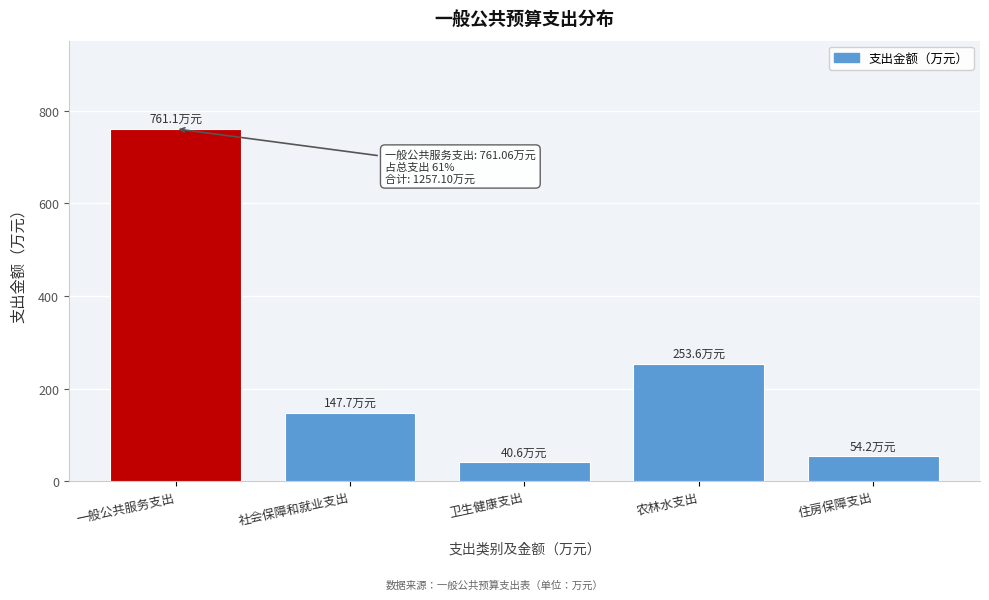

Reading left to right, extract all data points from this chart.

761.1	147.7	40.6	253.6	54.2